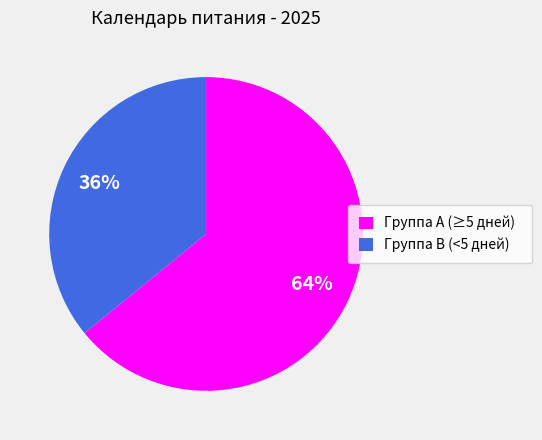

Is it true that Группа A (≥5 дней) is 64% of the pie?

True